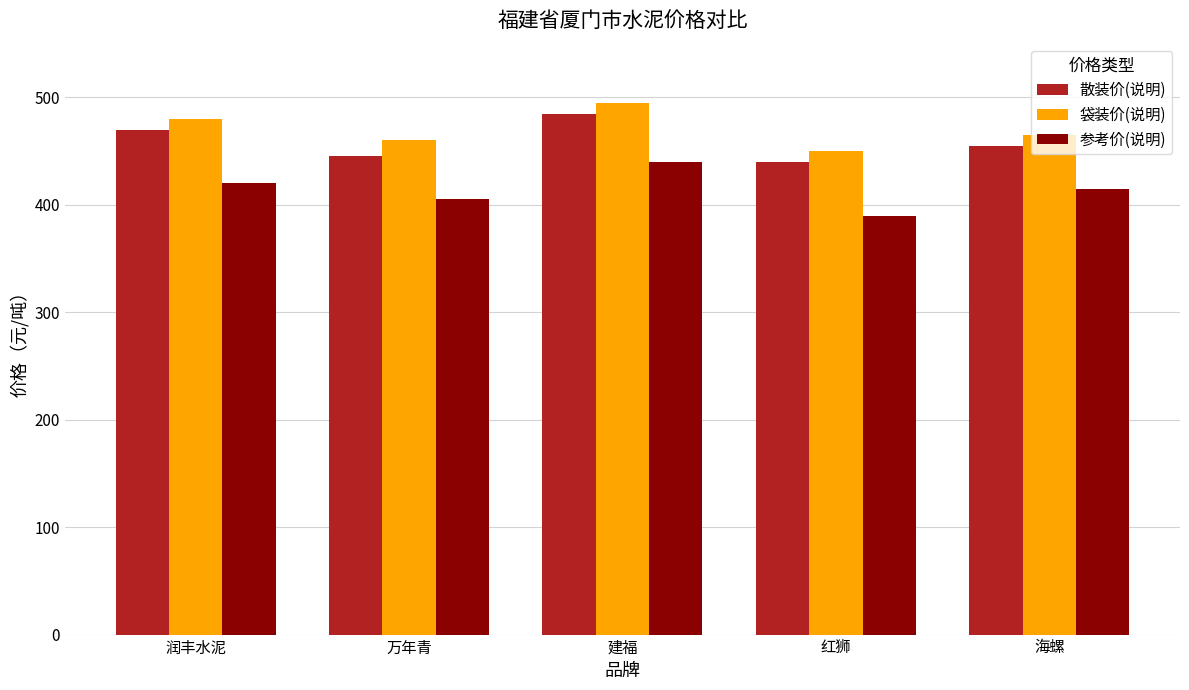

What position from the right is 红狮?

2